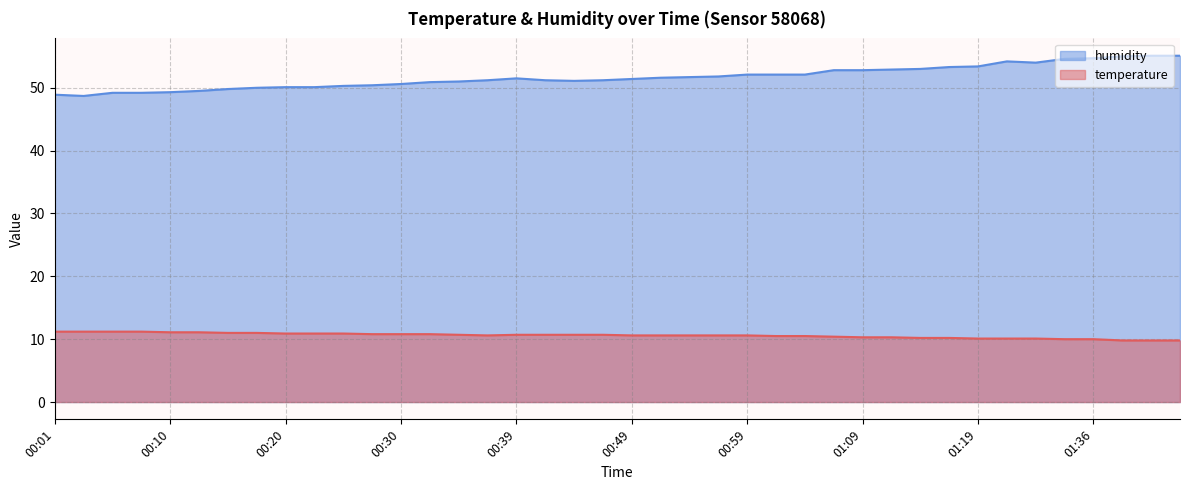

The humidity series shows 51.4 at 00:49. True or false?

True